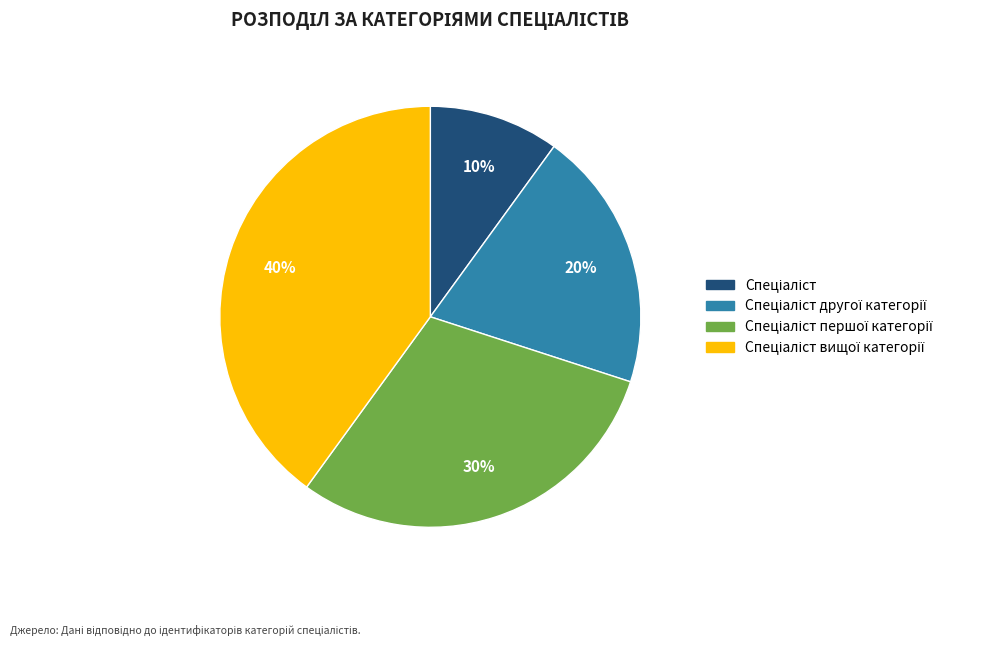

To the nearest percent, what is the difference between the largest and smallest slice percentages?

30%